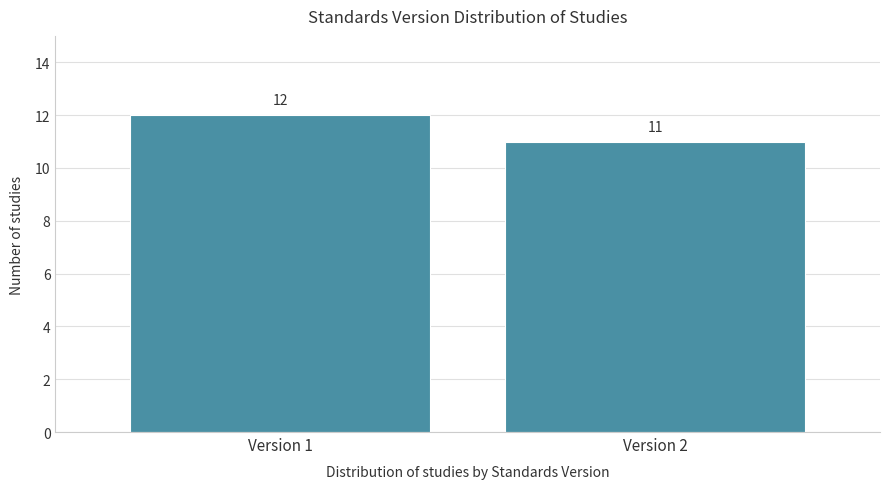

Reading left to right, extract all data points from this chart.

12	11